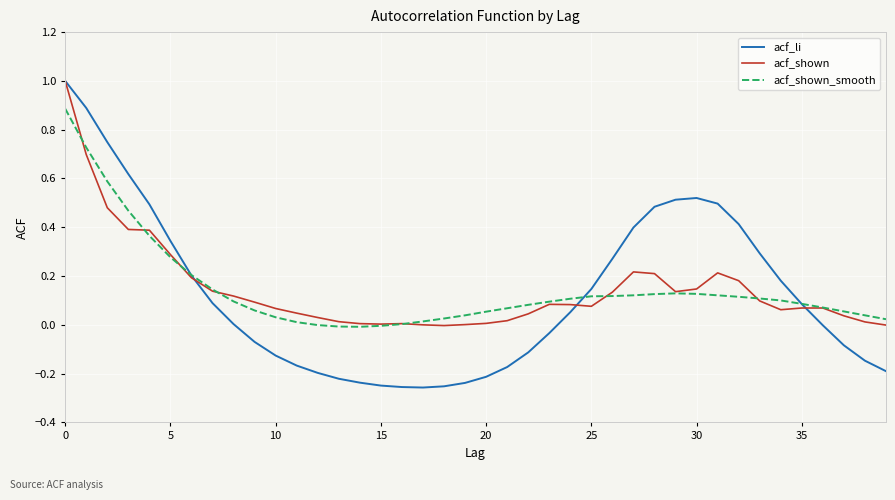

Which series has the largest range (max minus min)?

acf_li